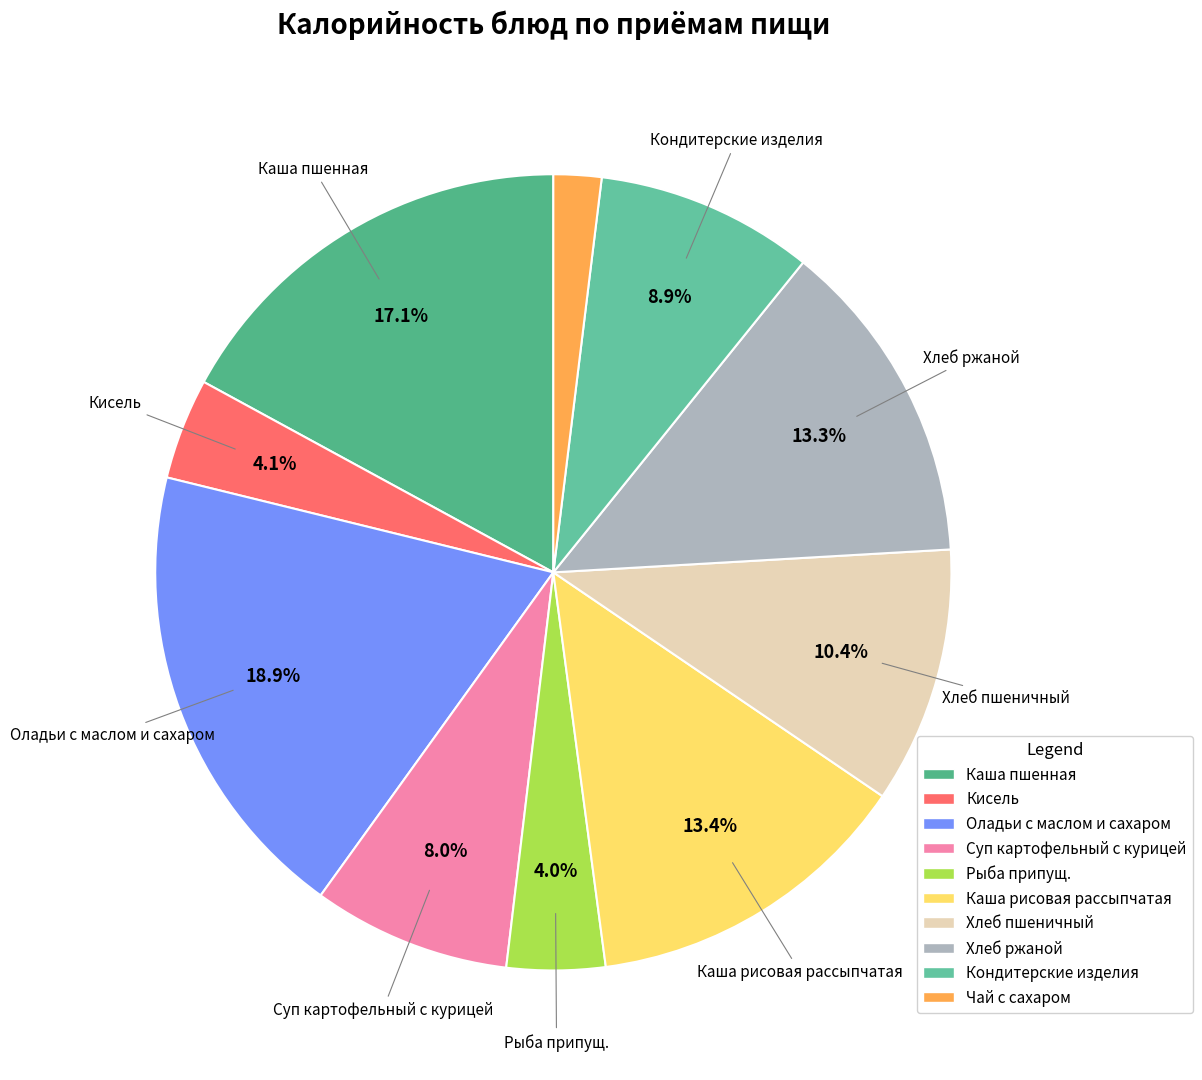

To the nearest percent, what is the combined percentage of Чай с сахаром and Хлеб ржаной?

15%